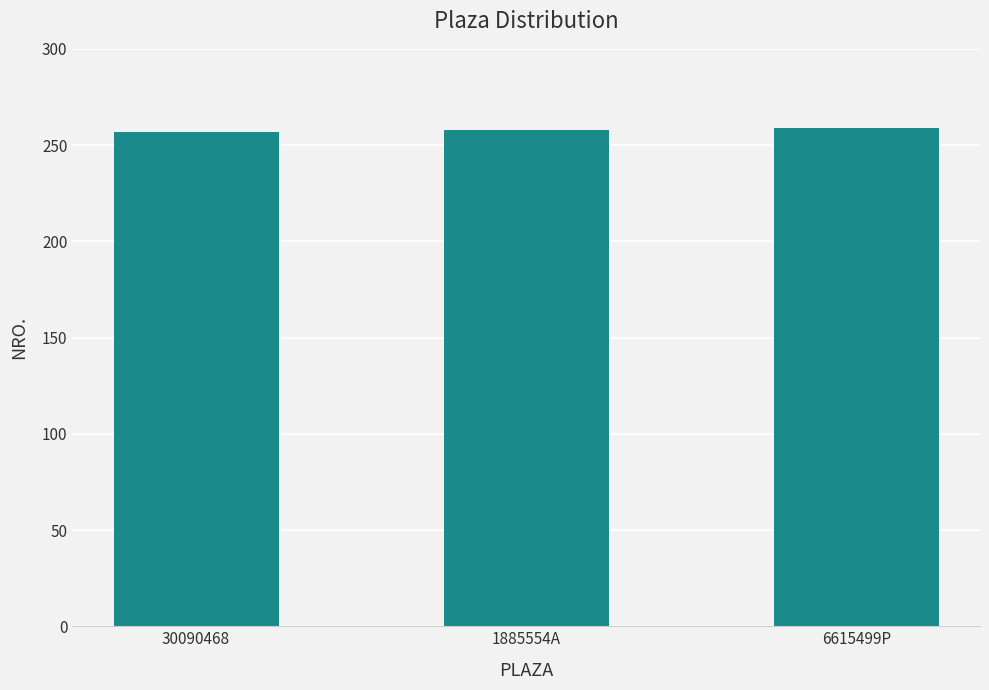

What is the label of the 1st bar from the right?

6615499P